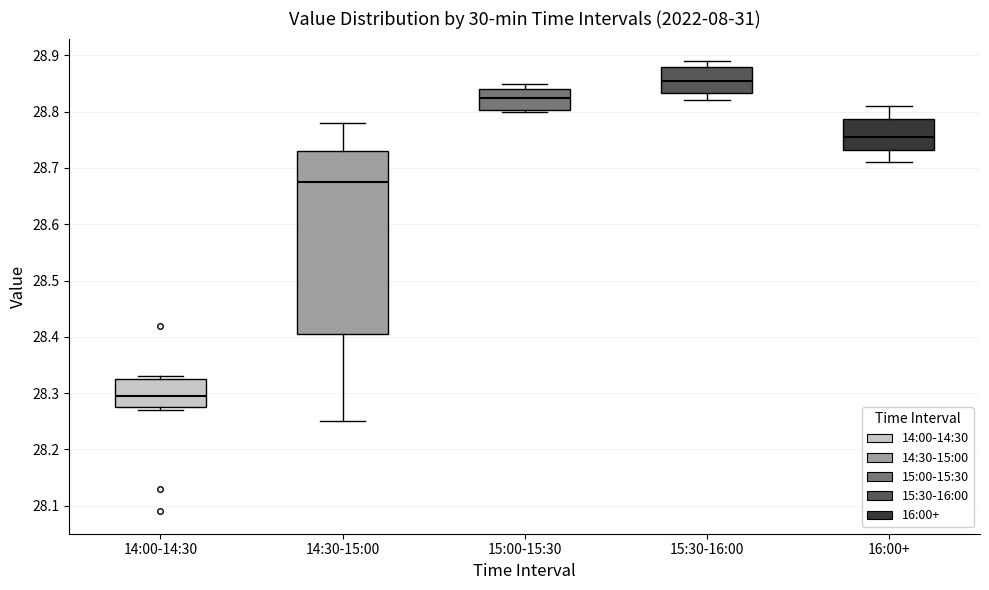

Reading left to right, transcribe this box plot: for each box, give where its median line is, the range the box spans, and where its two whiskers end, as read against the y-axis. The values are not printed on the chart, so give them approximately, as read against the axis.

14:00-14:30: median 28.30, box 28.28 to 28.33, whiskers 28.27 to 28.33 (just above the box's upper edge)
14:30-15:00: median 28.68, box 28.41 to 28.73, whiskers 28.25 to 28.78
15:00-15:30: median 28.83, box 28.80 to 28.84, whiskers 28.80 to 28.85
15:30-16:00: median 28.86, box 28.83 to 28.88, whiskers 28.82 to 28.89
16:00+: median 28.76, box 28.73 to 28.79, whiskers 28.71 to 28.81